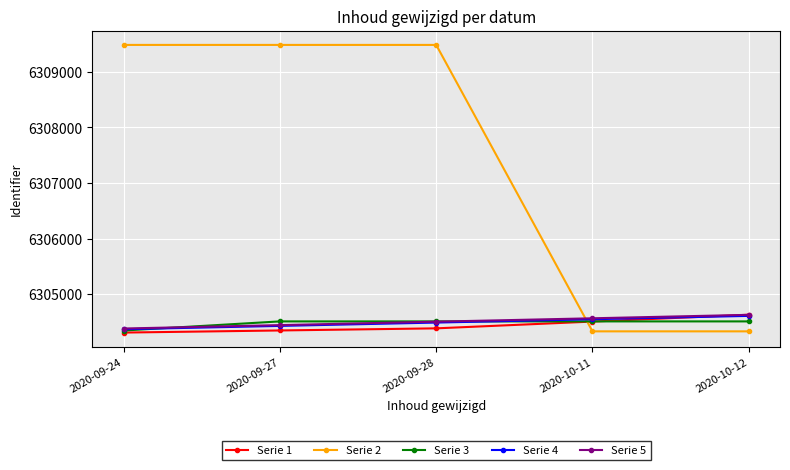

Is the value of Serie 3 at 2020-10-11 greater than the value of Serie 5 at 2020-09-24?

Yes